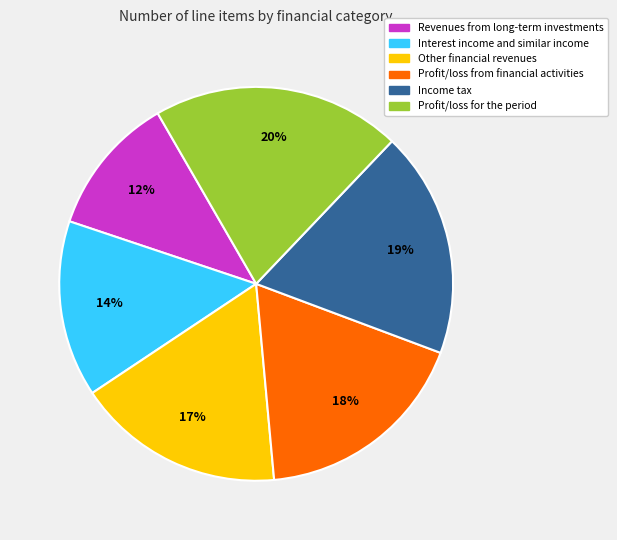

Is it true that Profit/loss for the period is 15% of the pie?

False